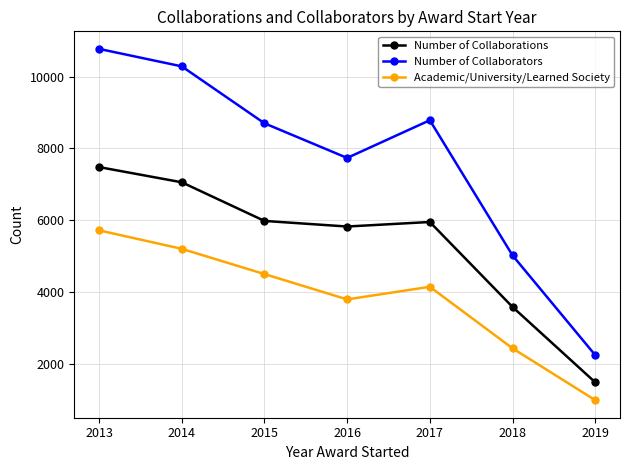

What is the difference between the maximum and minimum values in the Number of Collaborators series?

8536